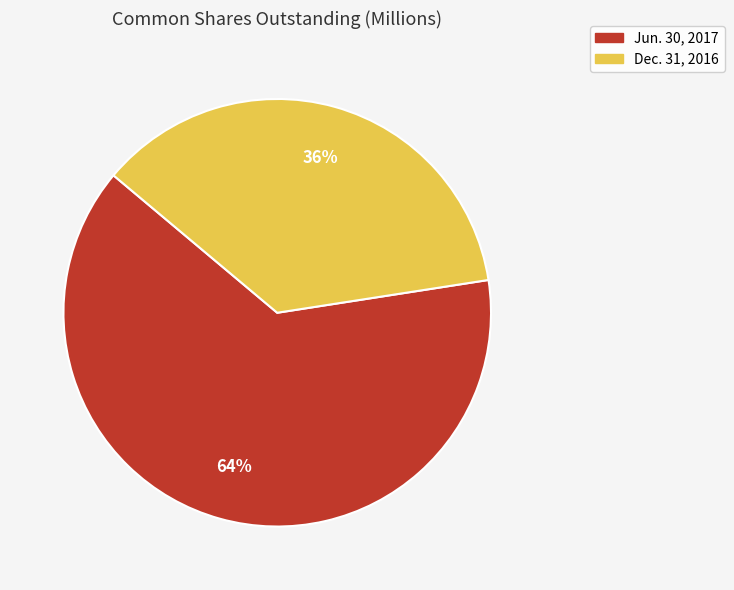

Is the sum of Jun. 30, 2017 and Dec. 31, 2016 greater than half?

Yes